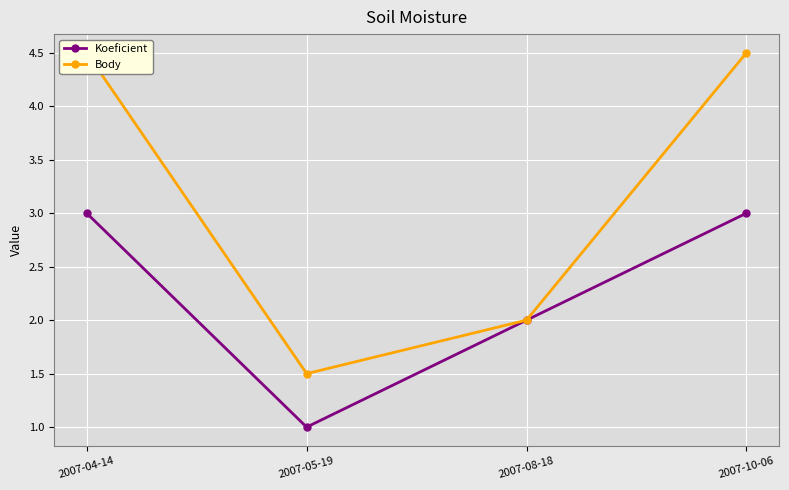

Which series changed the most between 2007-04-14 and 2007-10-06?

Koeficient